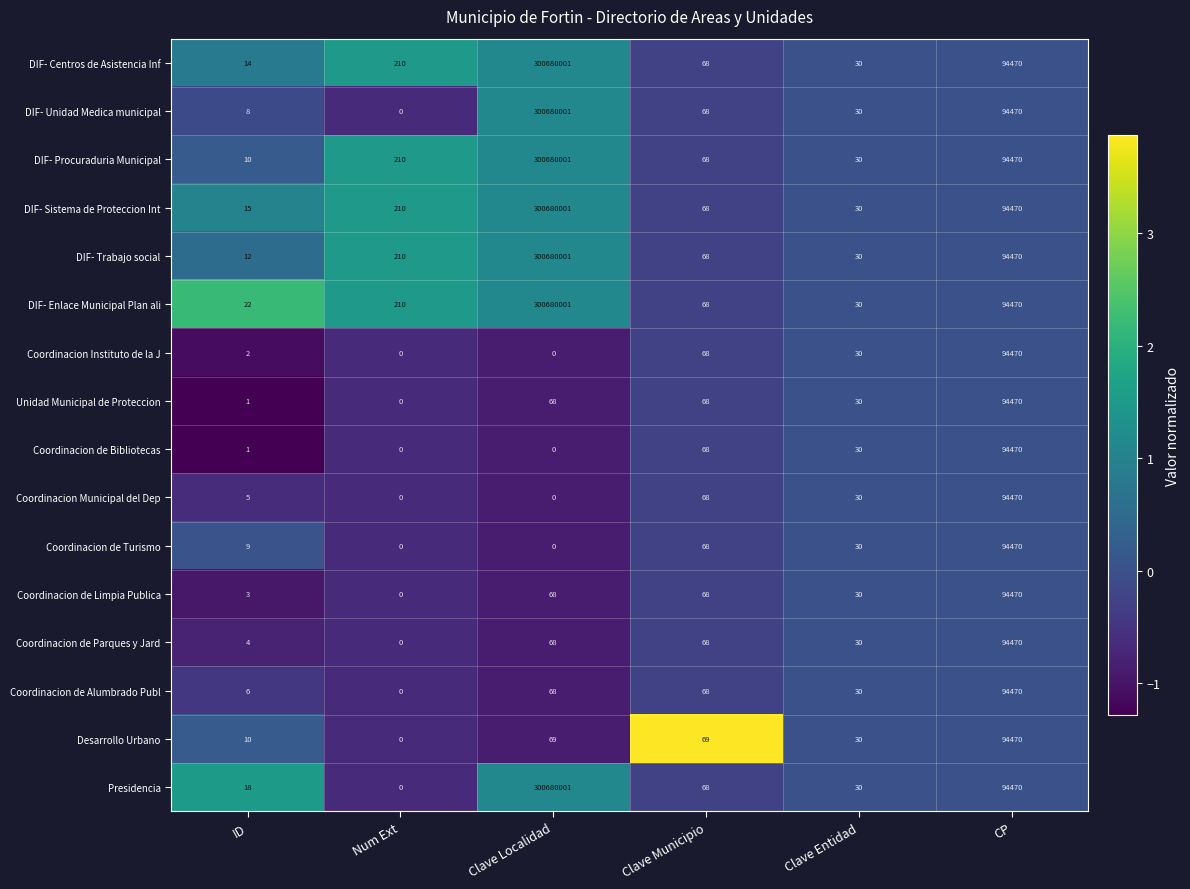

Which category has the highest value across all series?

Clave Localidad